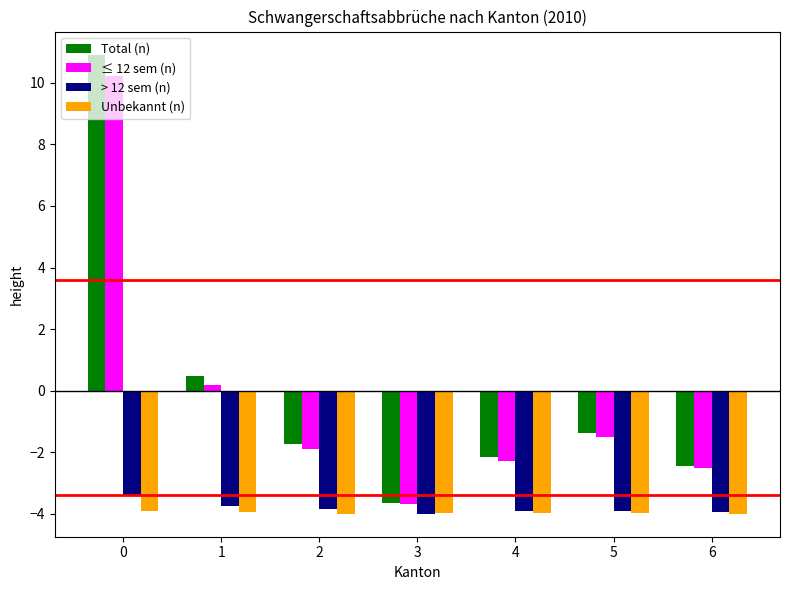

Rank the series at 0 from highest to lowest value.

Total (n), ≤ 12 sem (n), > 12 sem (n), Unbekannt (n)